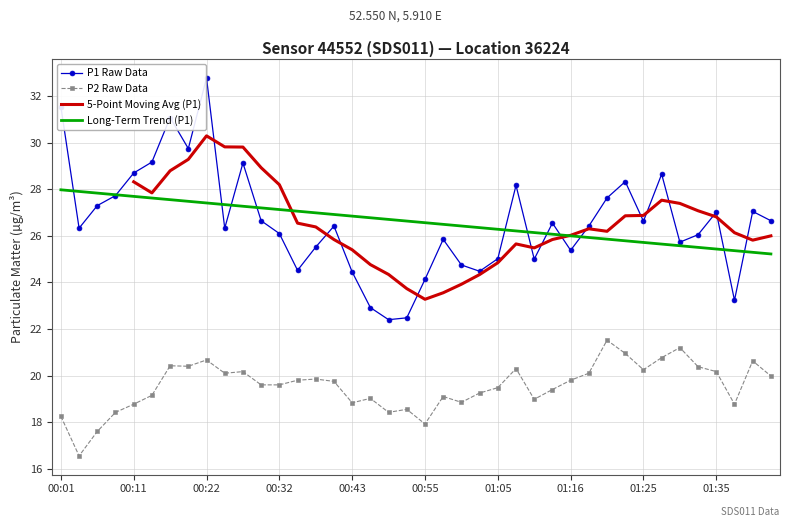

True or false: P1 and P2 intersect in this chart.

False